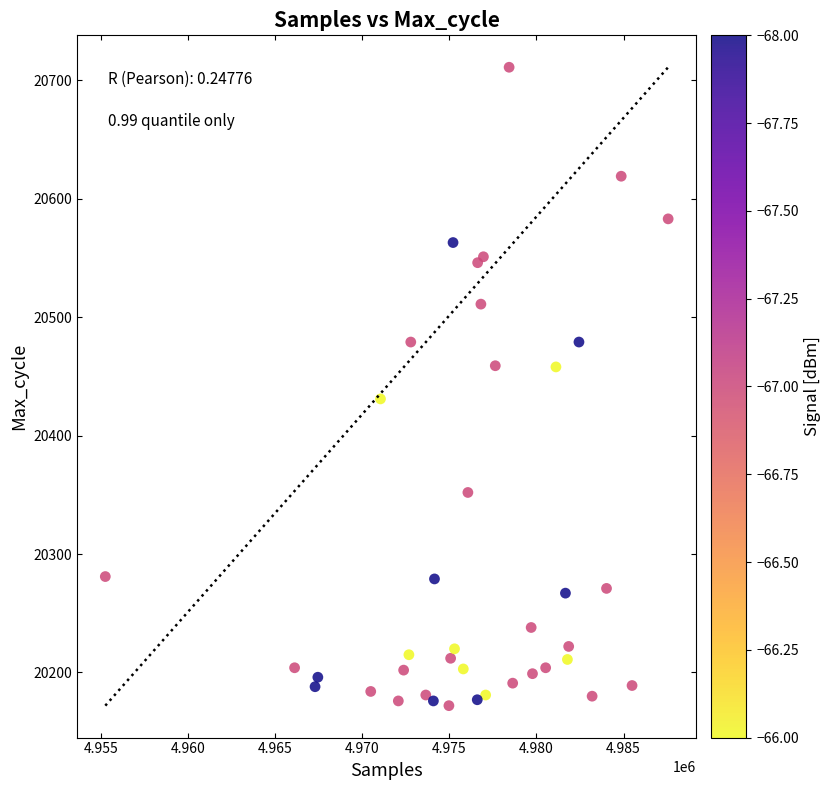

What Y value in the scatter plot is closest to 20441?

20431